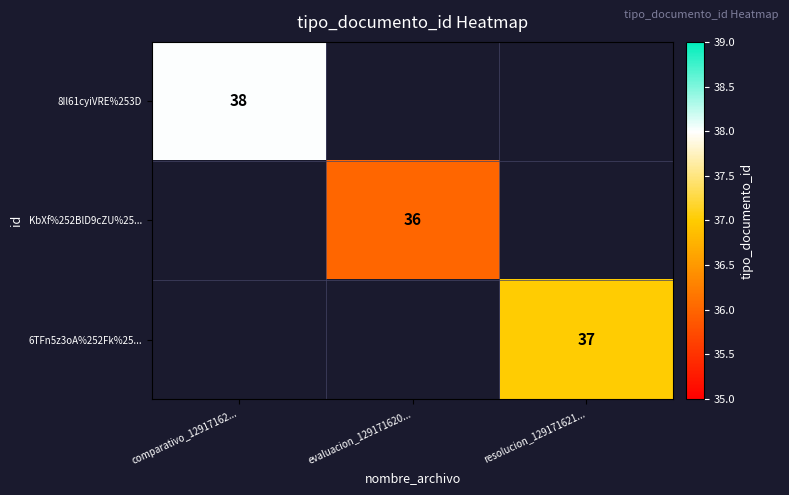

True or false: 8Il61cyiVRE%253D has a value of 68 at comparativo_12917162....

False